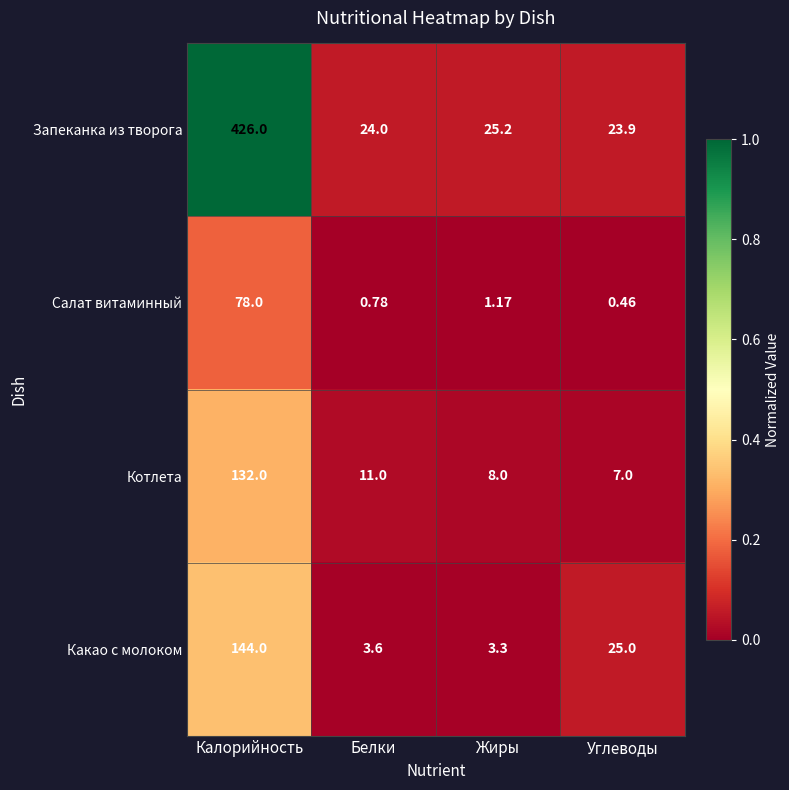

At which category is the sum across all series the highest?

Калорийность